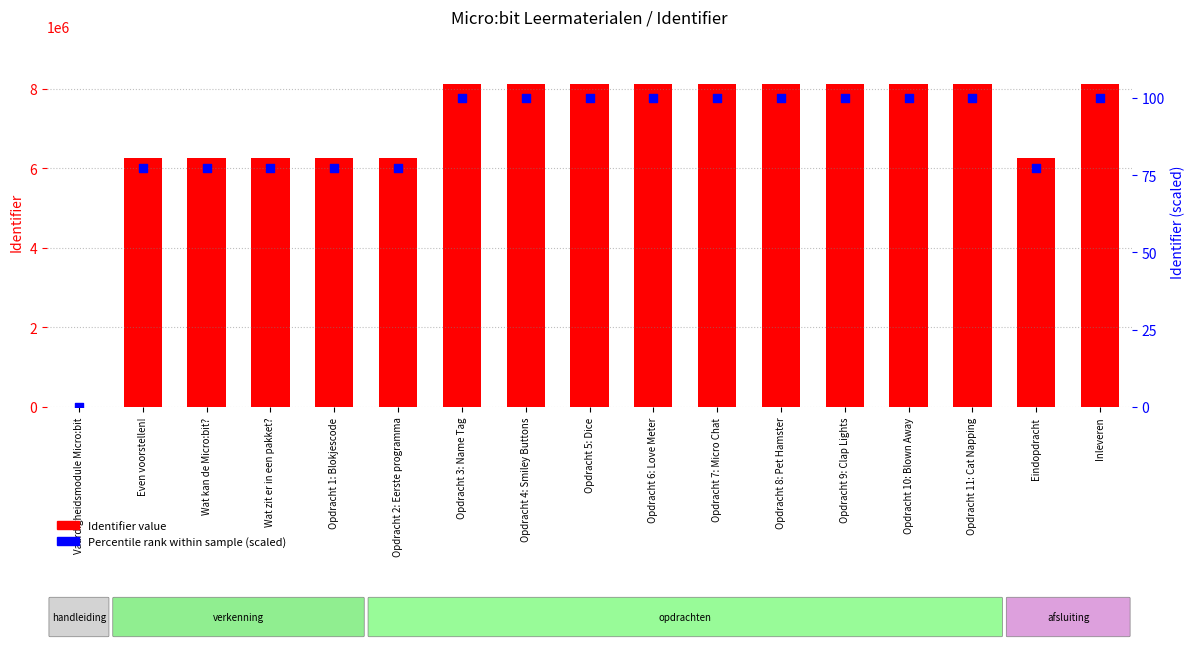

What is the total value across all series at Opdracht 10: Blown Away?

8109271.0